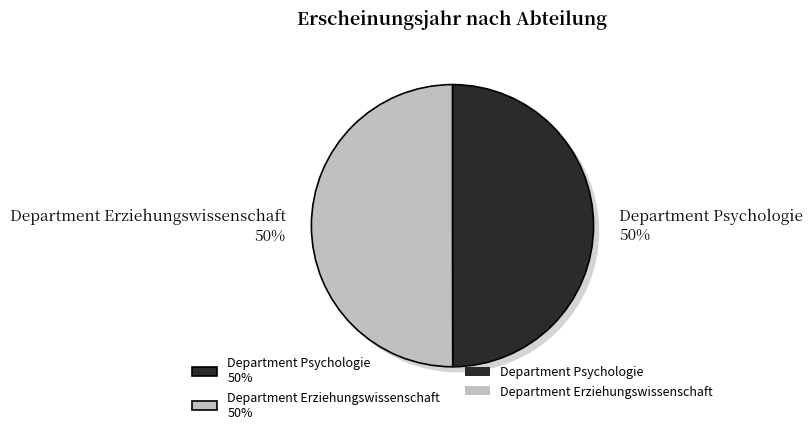

To the nearest percent, what is the combined percentage of Department Erziehungswissenschaft and Department Psychologie?

100%